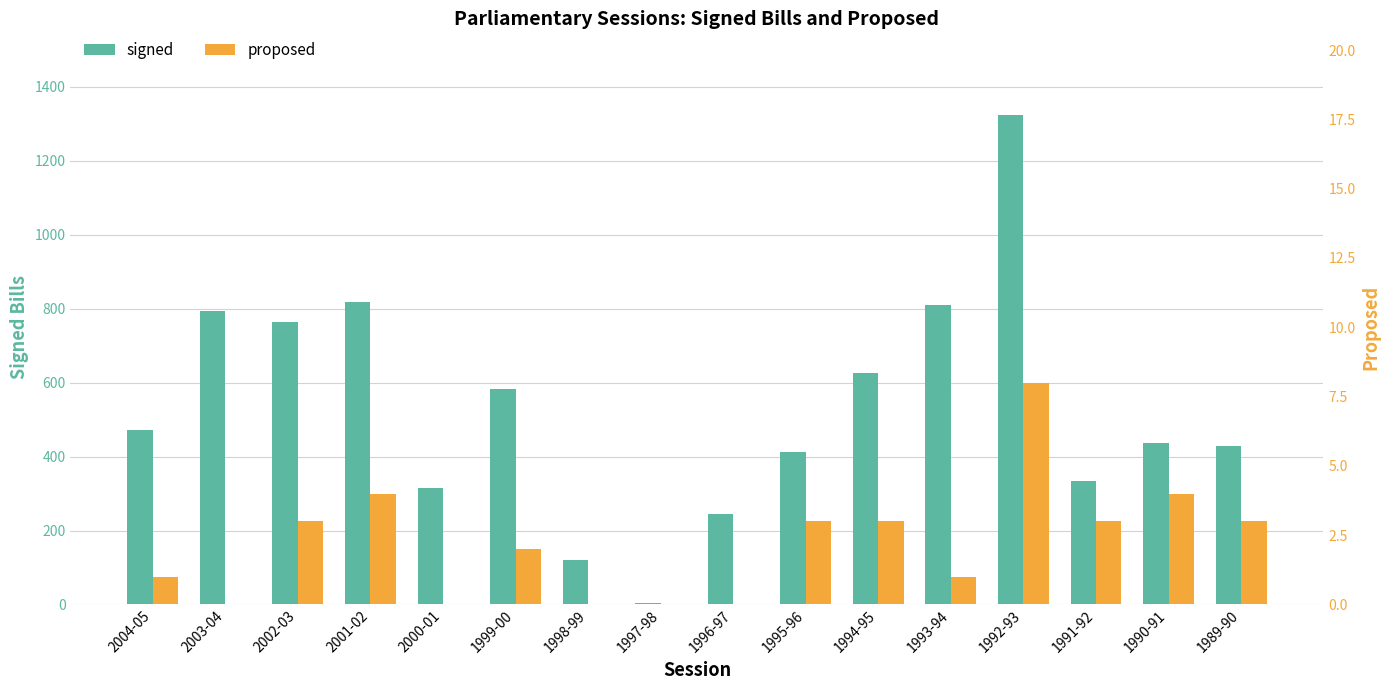

What value does the signed series have at 1992-93?

1324